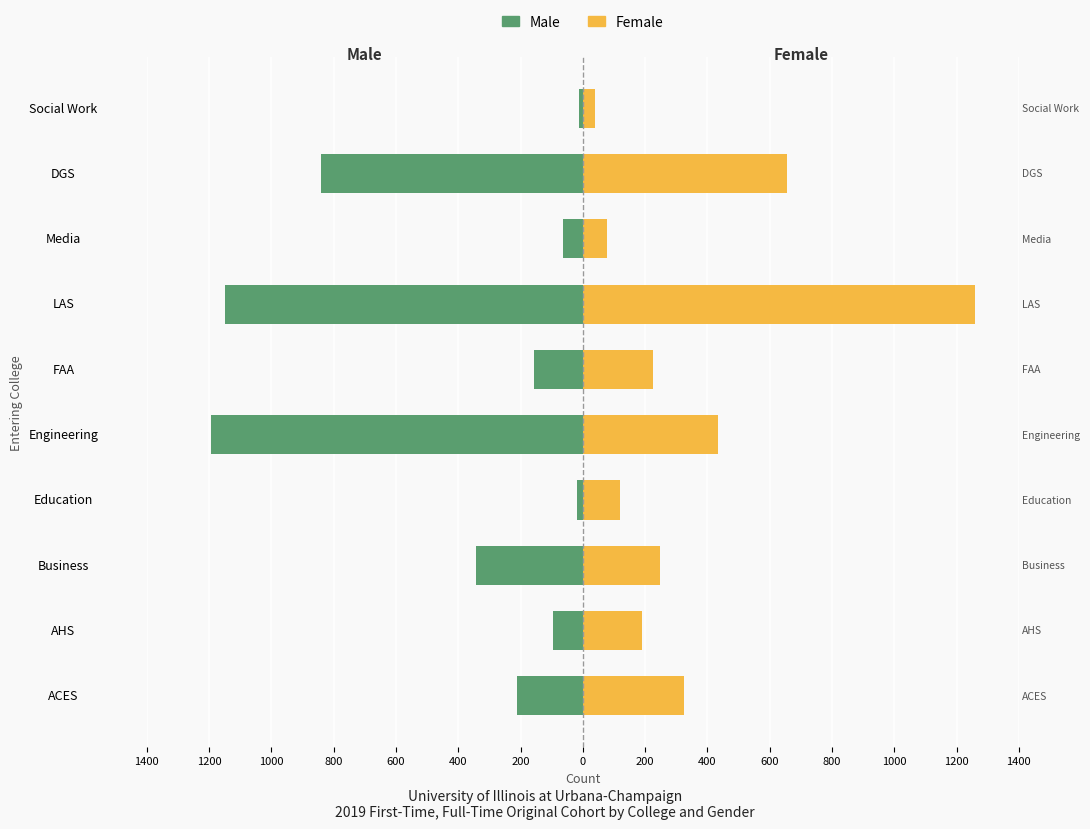

True or false: Male has a value of -1194 at Engineering.

True